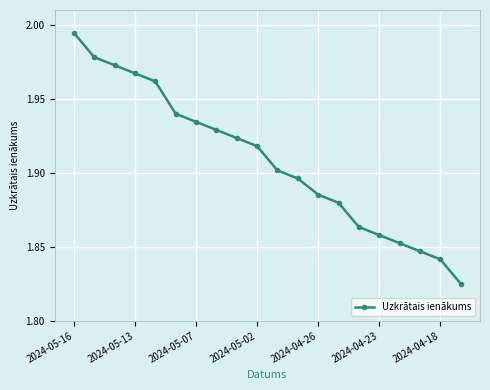

What is the difference between the second highest and second lowest values?

0.1